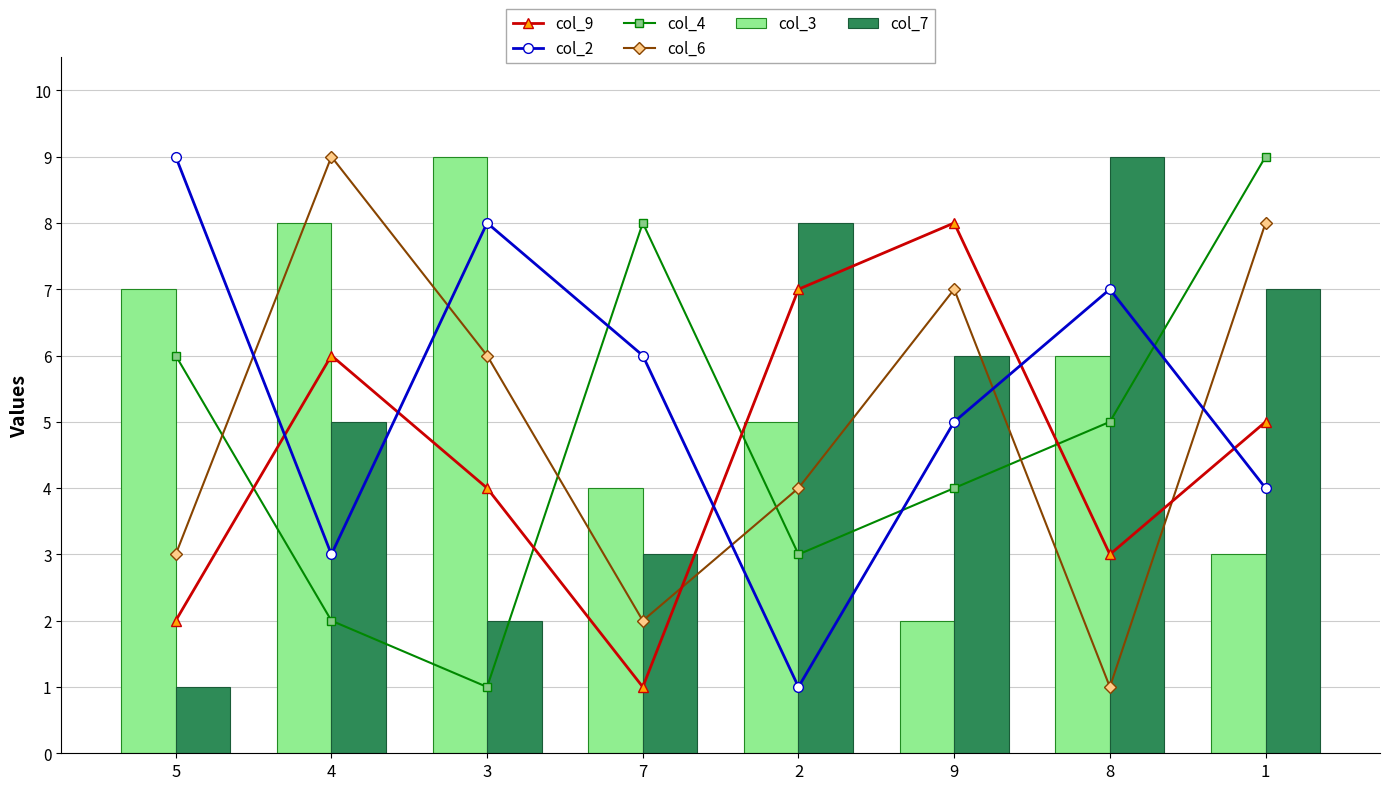

At which label does col_9 reach its peak?

9